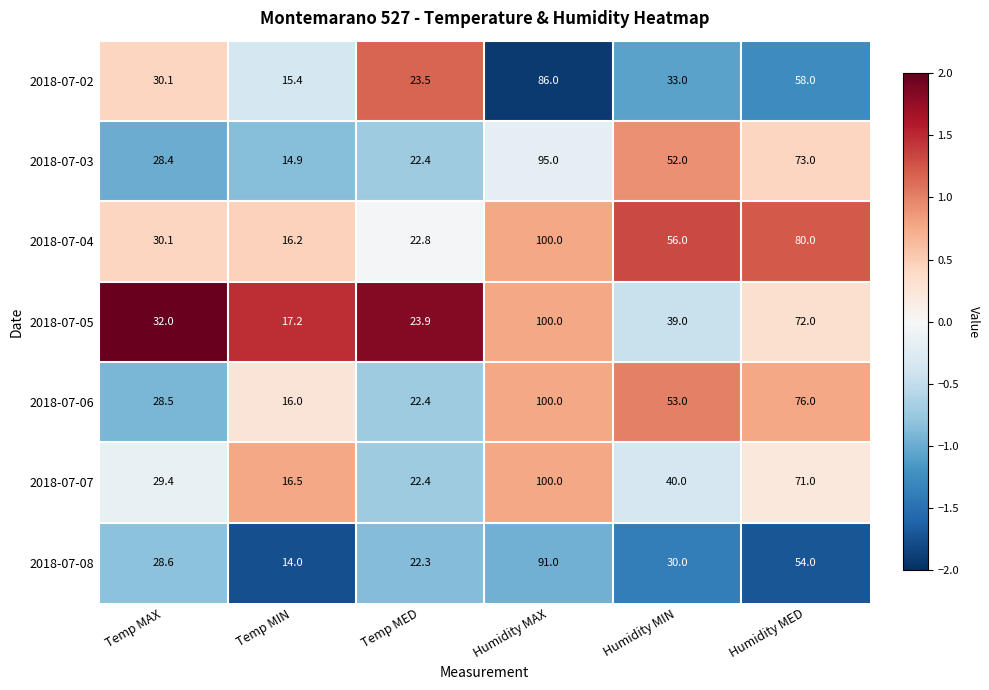

True or false: 2018-07-05 has a value of 39.2 at Humidity MED.

False